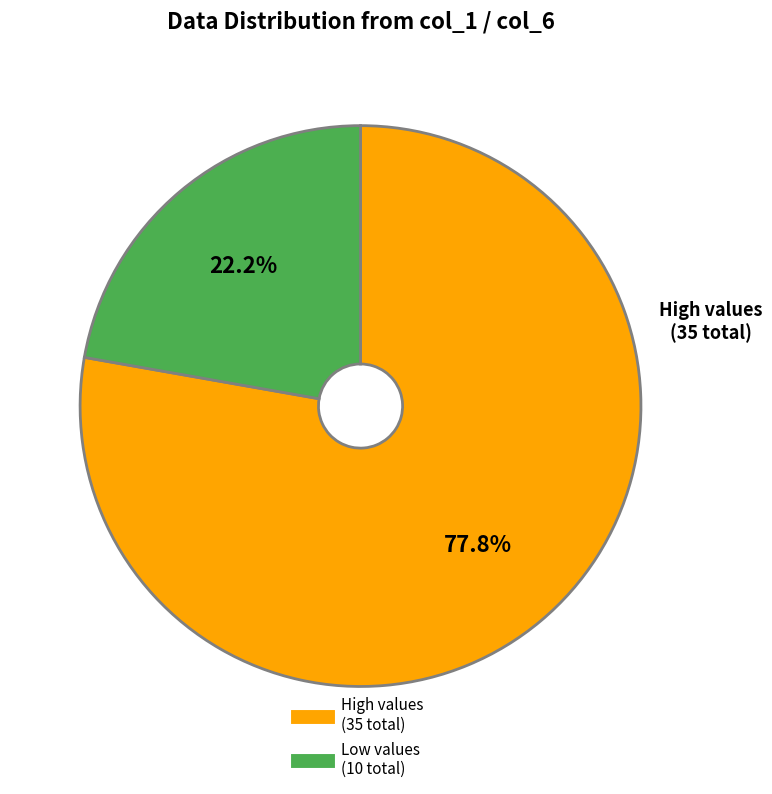

How many slices are in this pie chart?

2